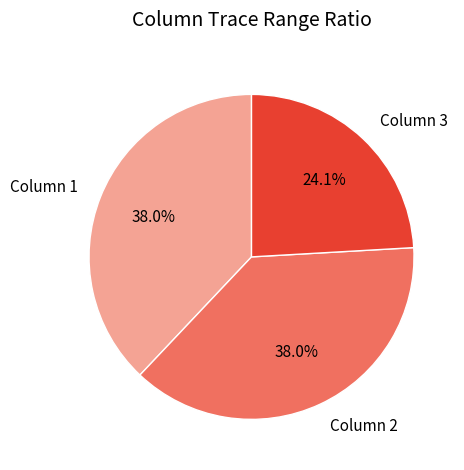

What is the ratio of the value at Column 3 to the value at Column 2?

0.6